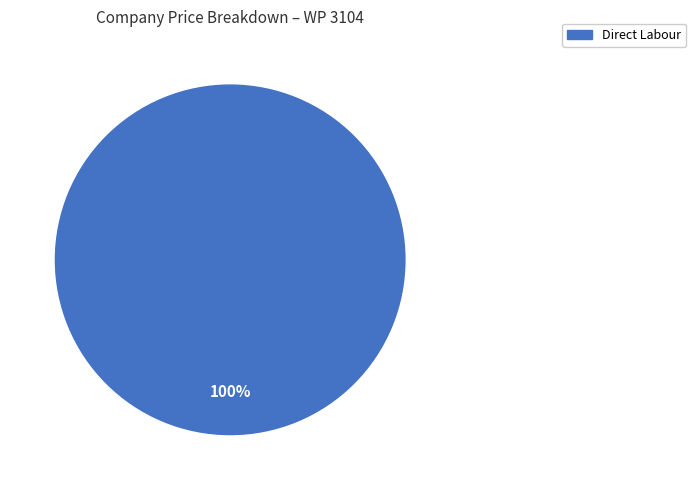

The Direct Labour slice represents 100% of the pie. True or false?

True